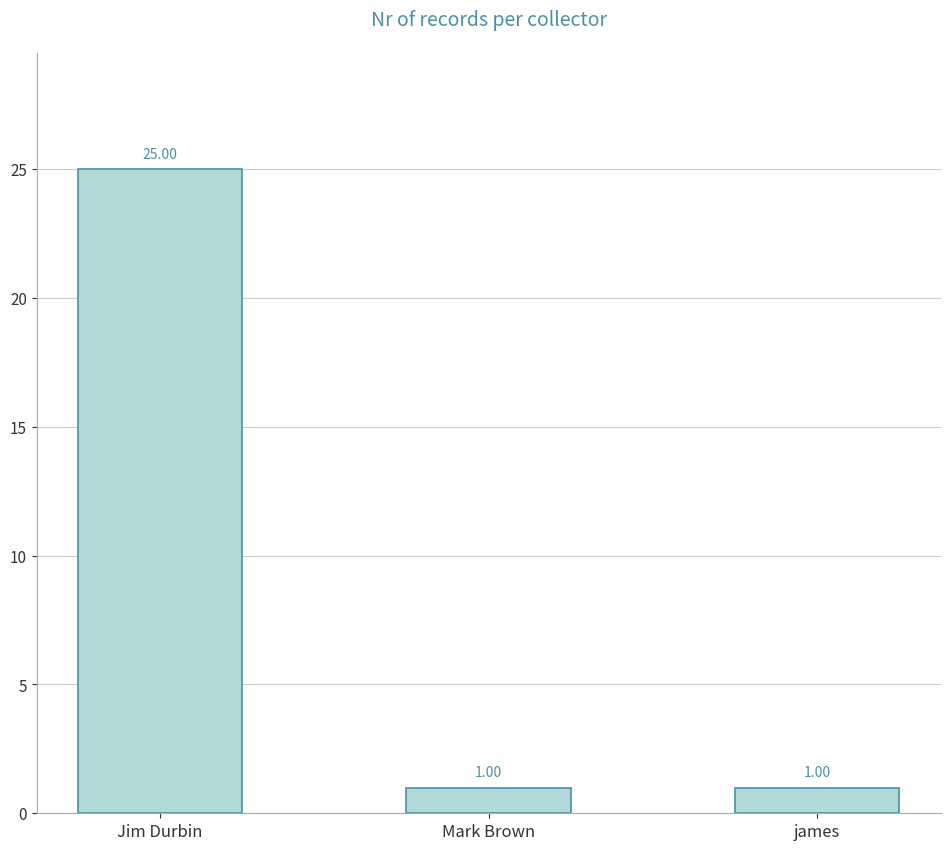

Reading left to right, list all the values displayed in this chart.

25	1	1